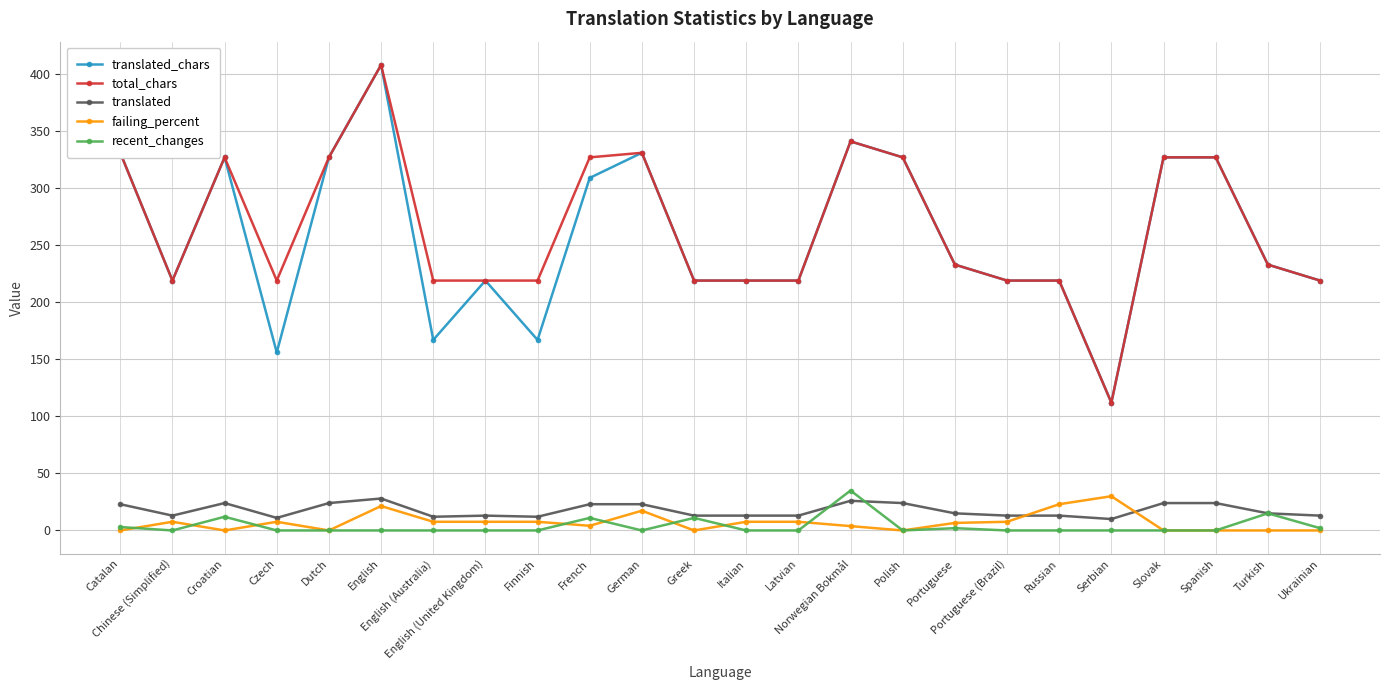

What is the label of the 20th point from the right?

Dutch